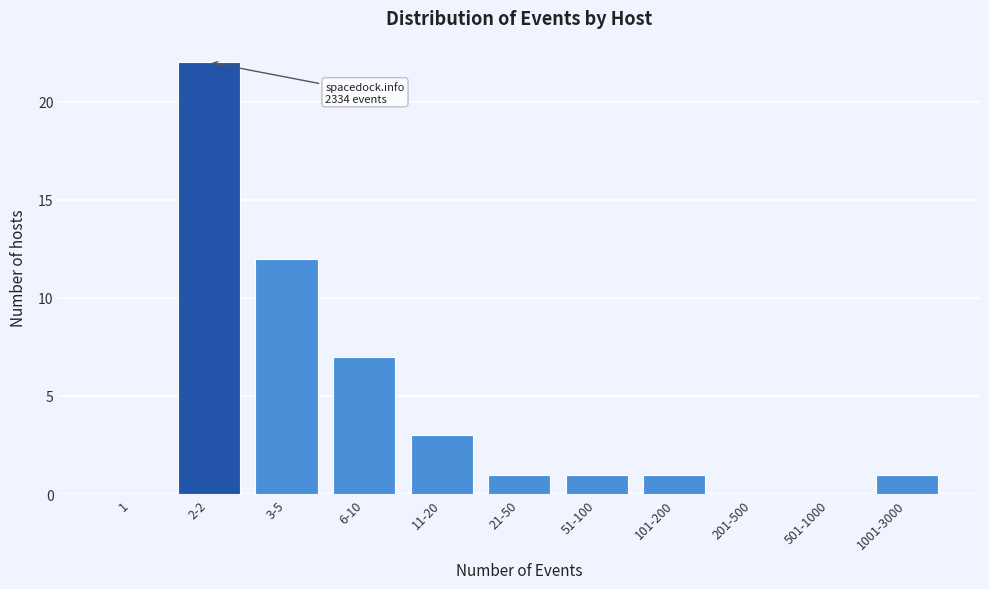

Reading left to right, transcribe all the data shown in this chart.

1=0	2-2=22	3-5=12	6-10=7	11-20=3	21-50=1	51-100=1	101-200=1	201-500=0	501-1000=0	1001-3000=1